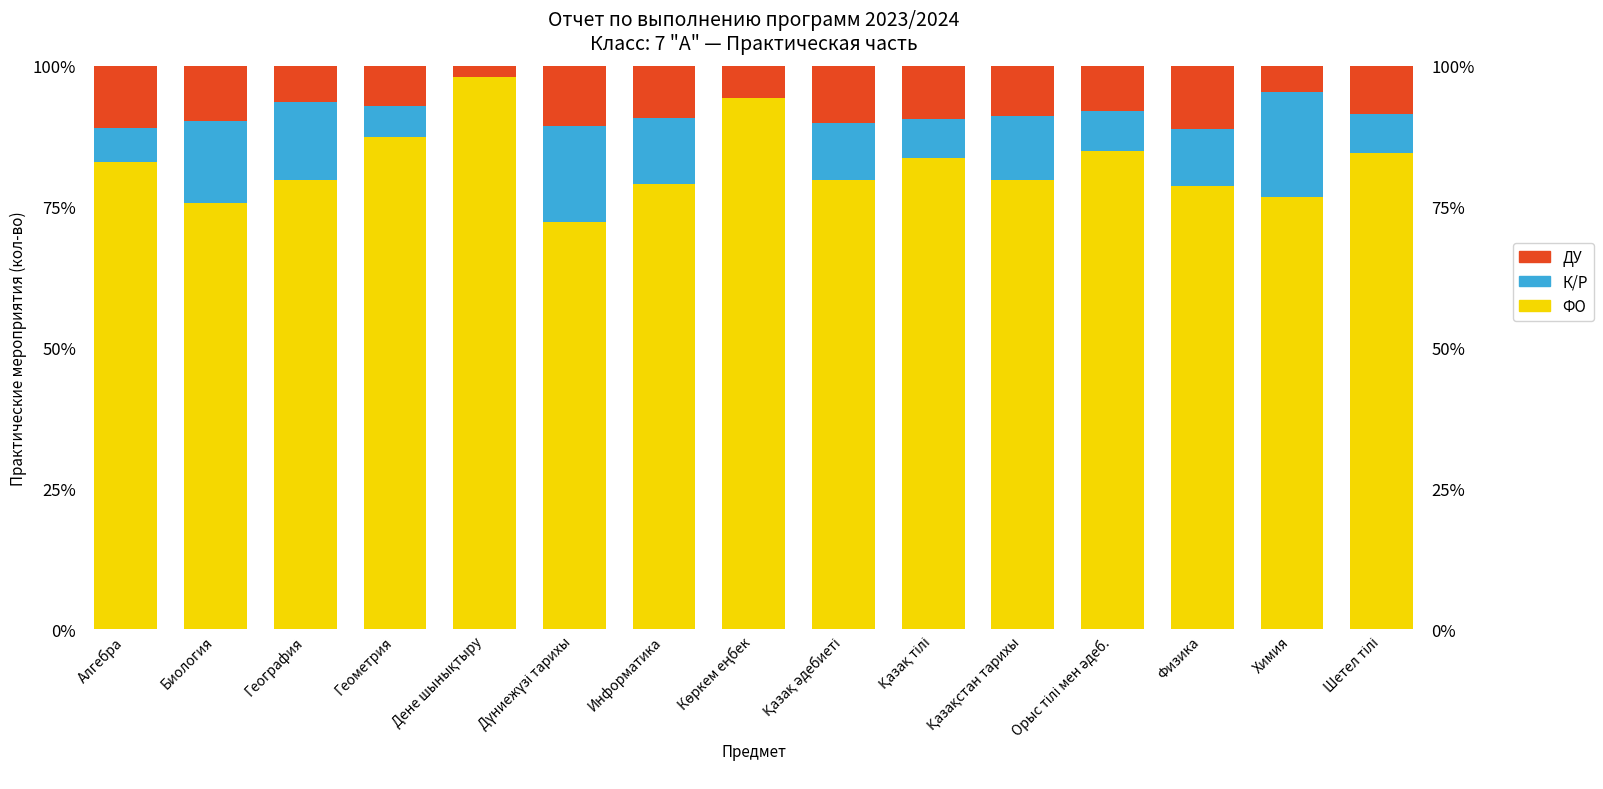

What value does the ФО series have at Дүниежүзі тарихы?

72.3